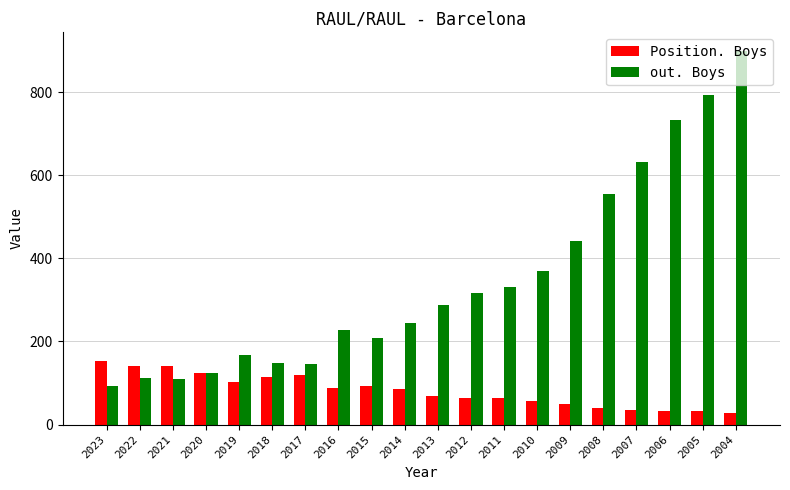

How many data points in out. Boys are less than 287?

10